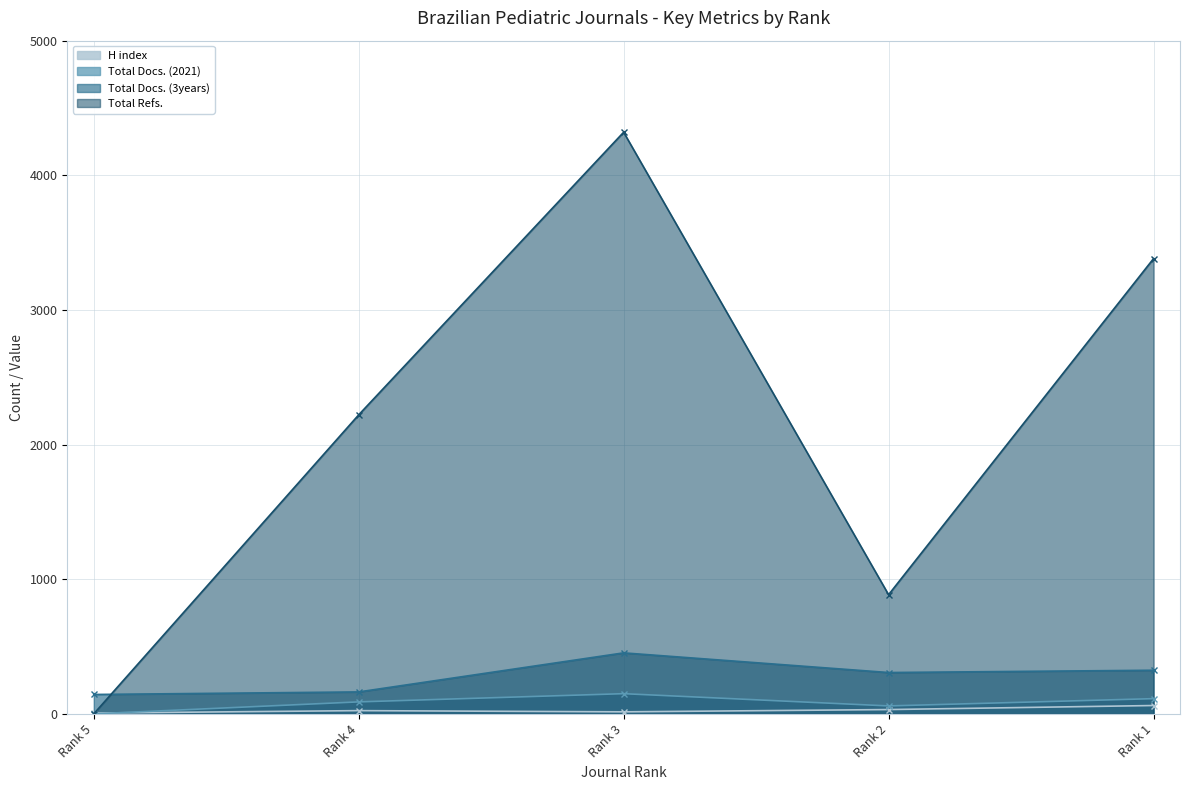

What is the difference between the highest and lowest values at Rank 4?

2197